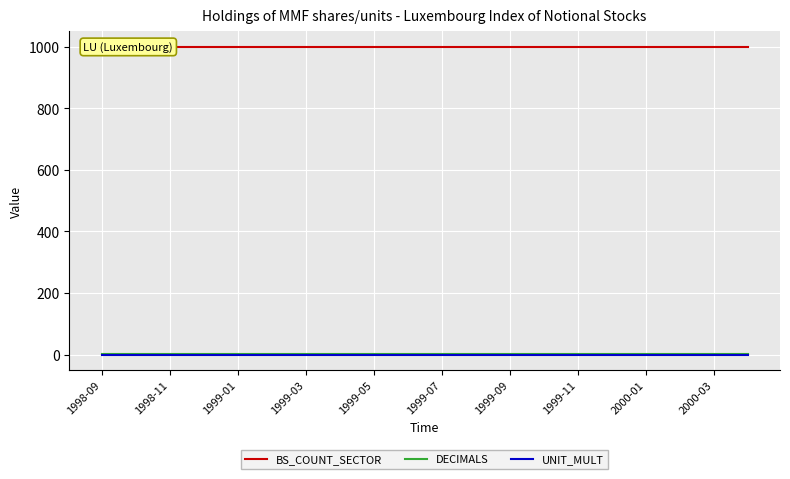

Which category has the highest value across all series?

1998-09